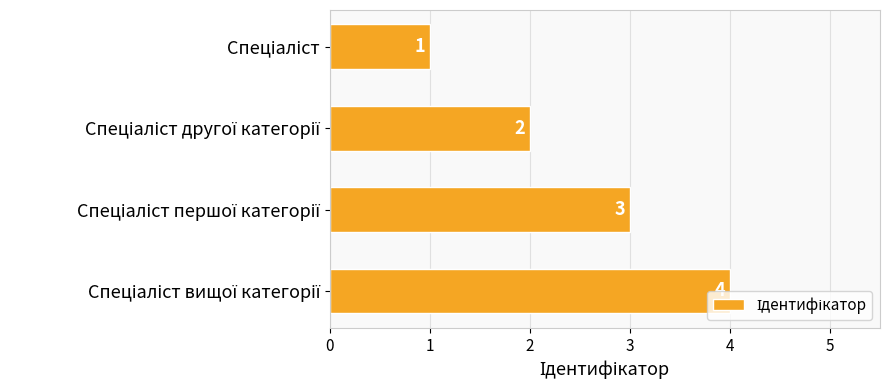

What is the value of the 1st bar from the top?

1